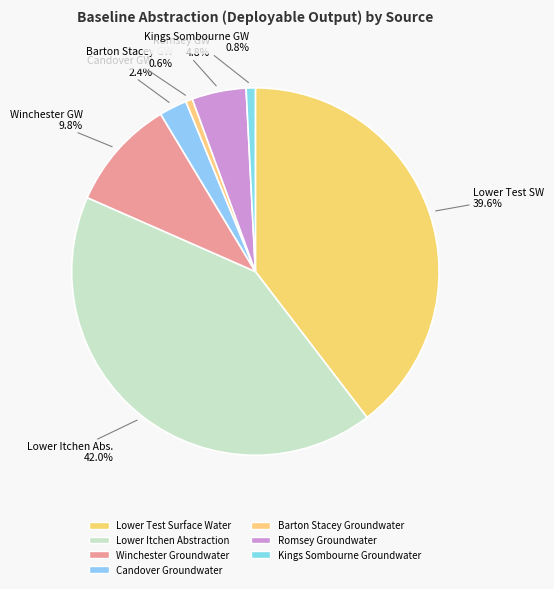

The Lower Test Surface Water slice represents 48% of the pie. True or false?

False